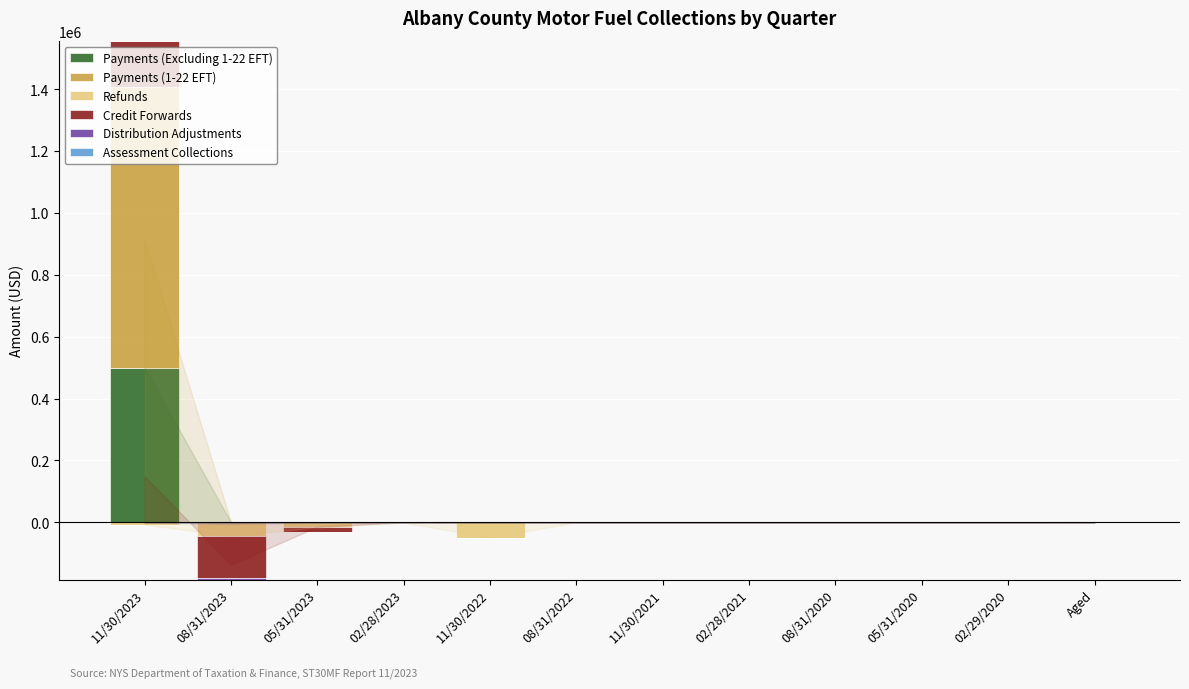

Rank the series by their maximum value, from lowest to highest.

Refunds, Distribution Adjustments, Assessment Collections, Credit Forwards, Payments (Excluding 1-22 EFT), Payments (1-22 EFT)